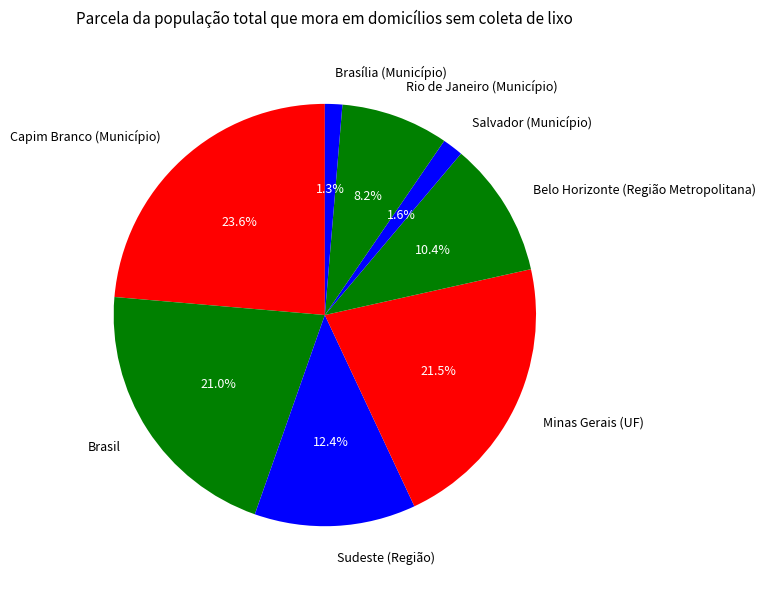

To the nearest percent, what is the average slice percentage?

12%